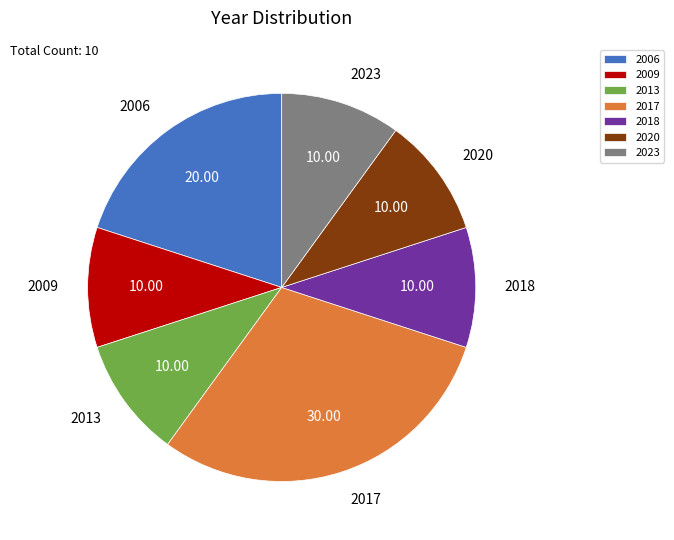

True or false: 2023 accounts for 1% of the total.

False